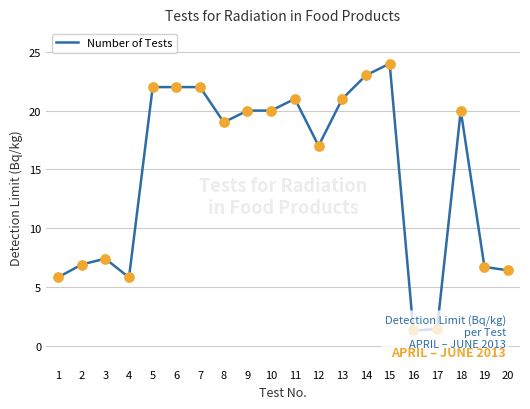

Approximately how many times larger is the value at 8 compared to 1?

3.3